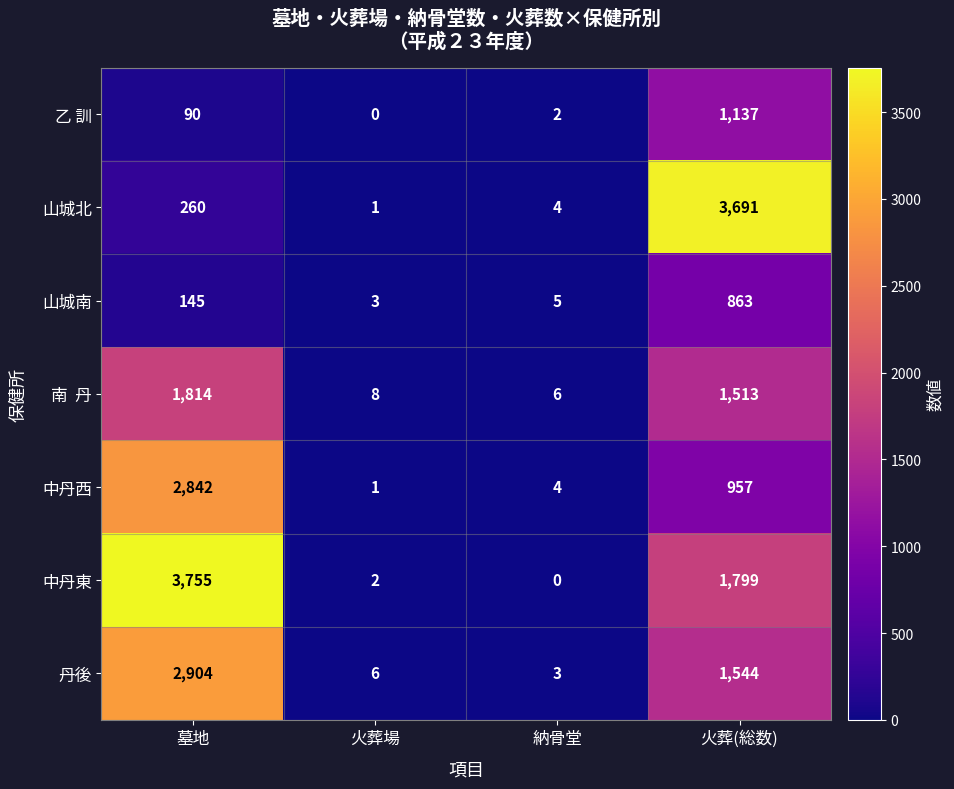

At which category is the sum across all series the highest?

墓地